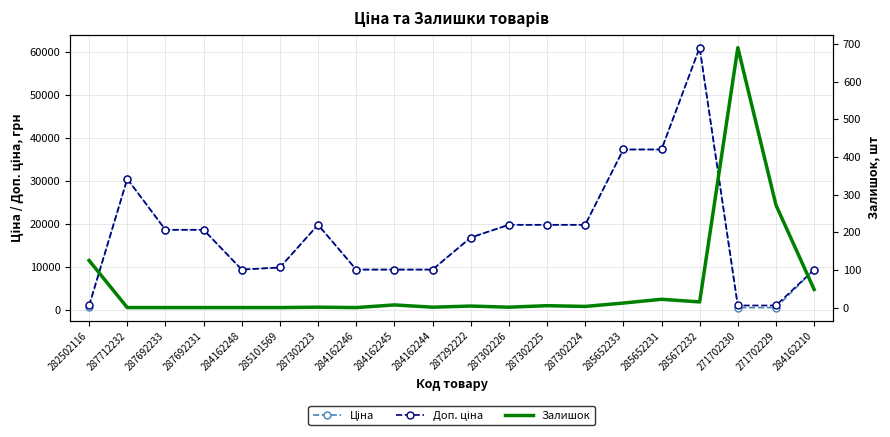

Is this an area chart (filled region under the line)?

No